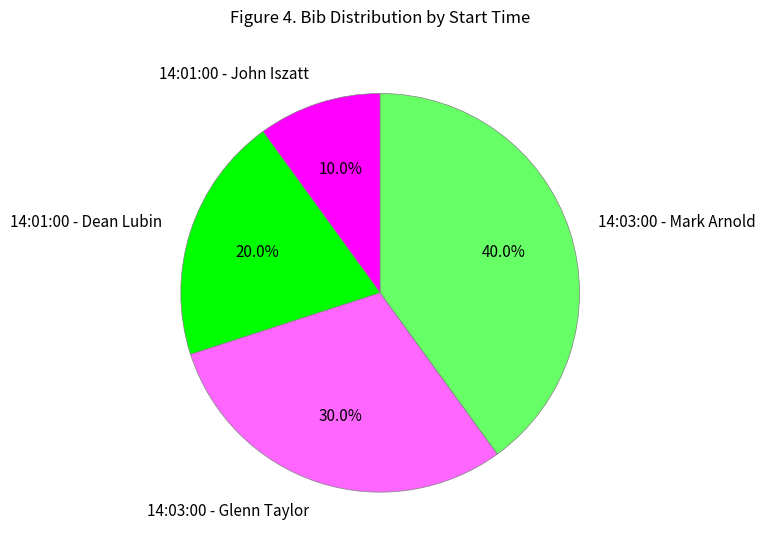

To the nearest percent, what percentage of the pie is 14:03:00 - Glenn Taylor?

30%